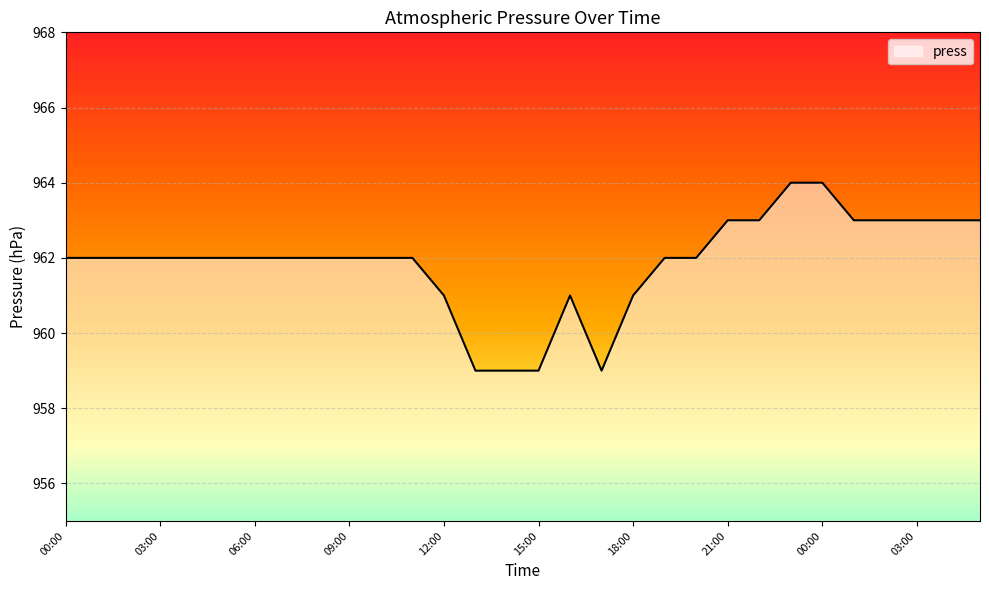

What is the greatest value displayed?

964